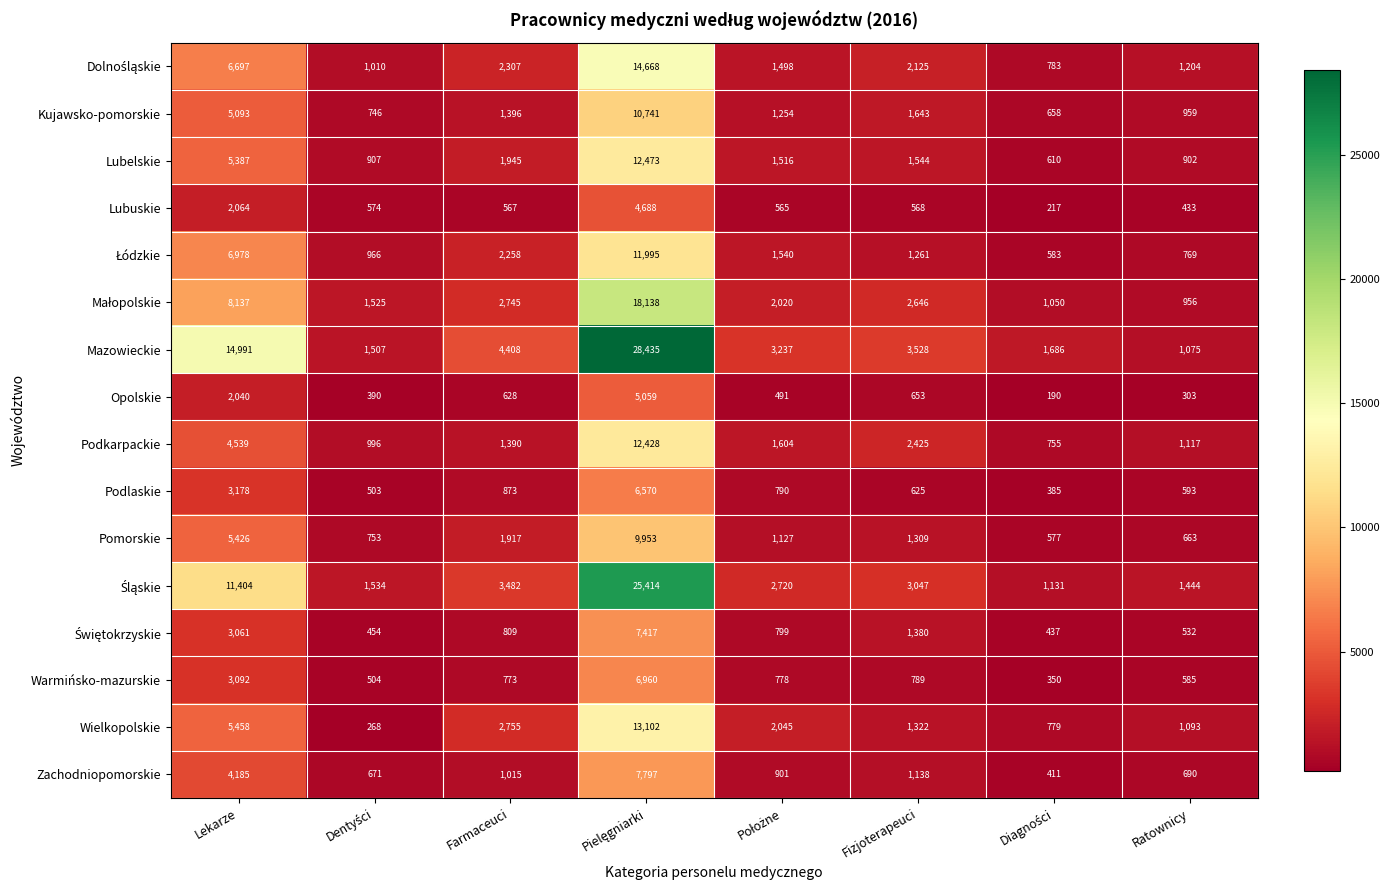

At how many categories does at least one series exceed 5594?

2